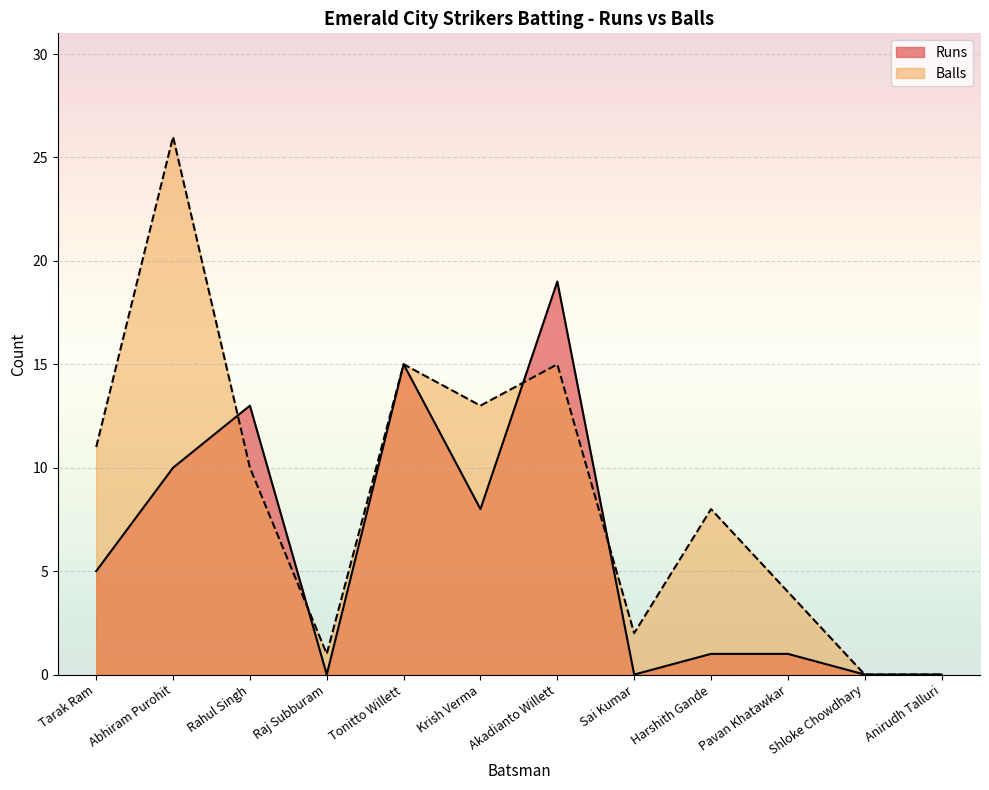

How many times do Runs and Balls cross each other?

4